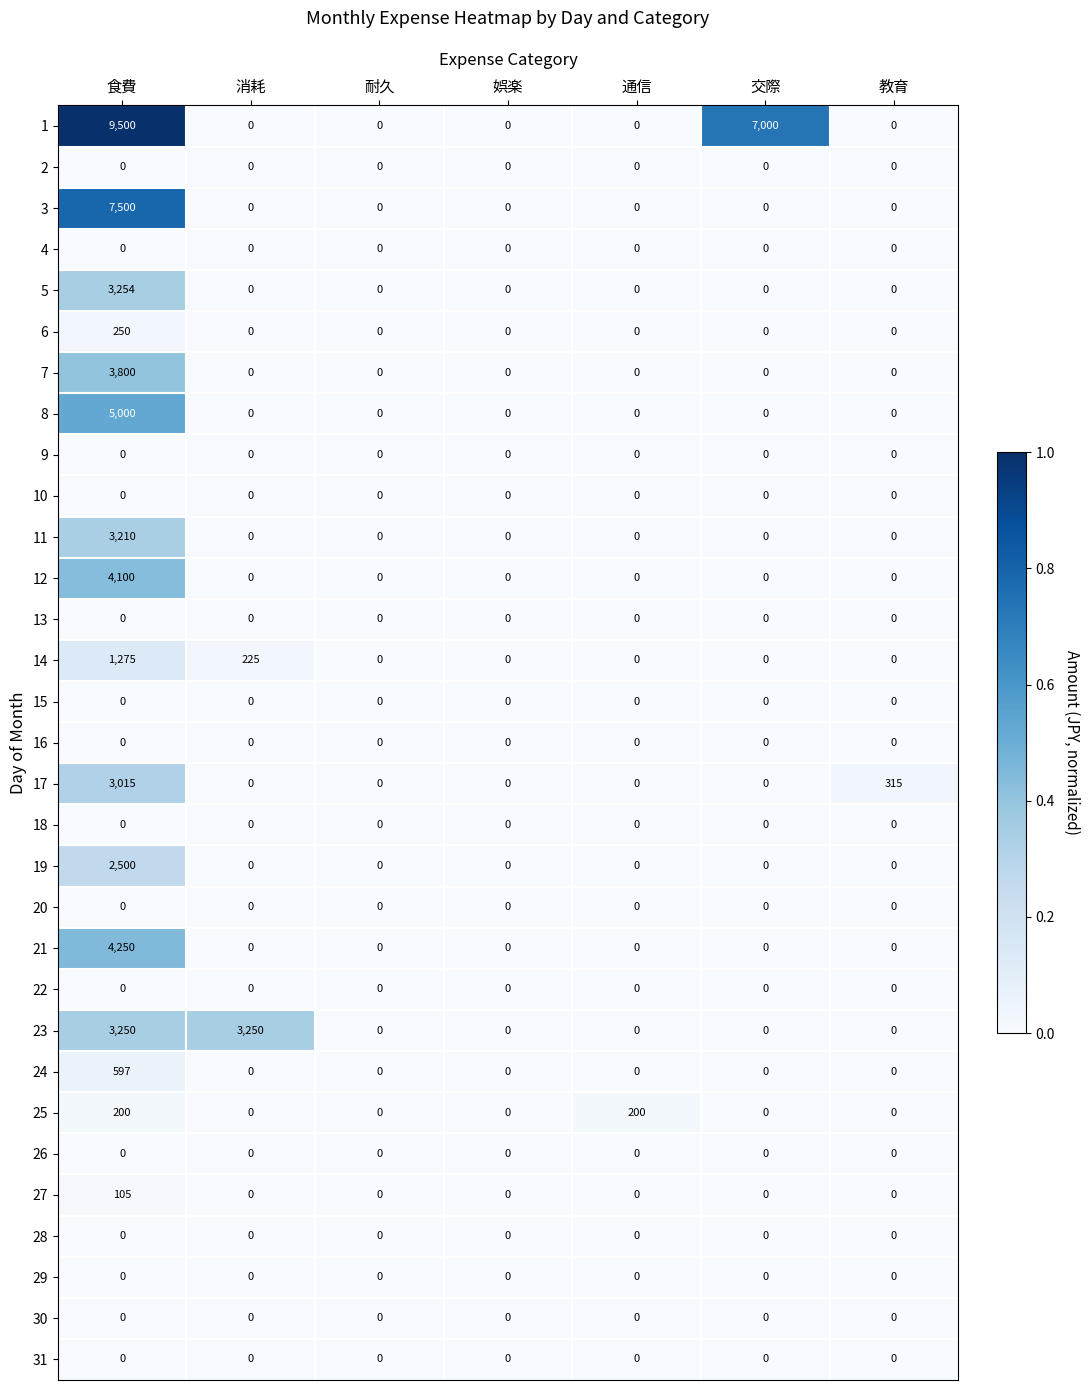

True or false: 22 has a value of 0 at 娯楽.

True